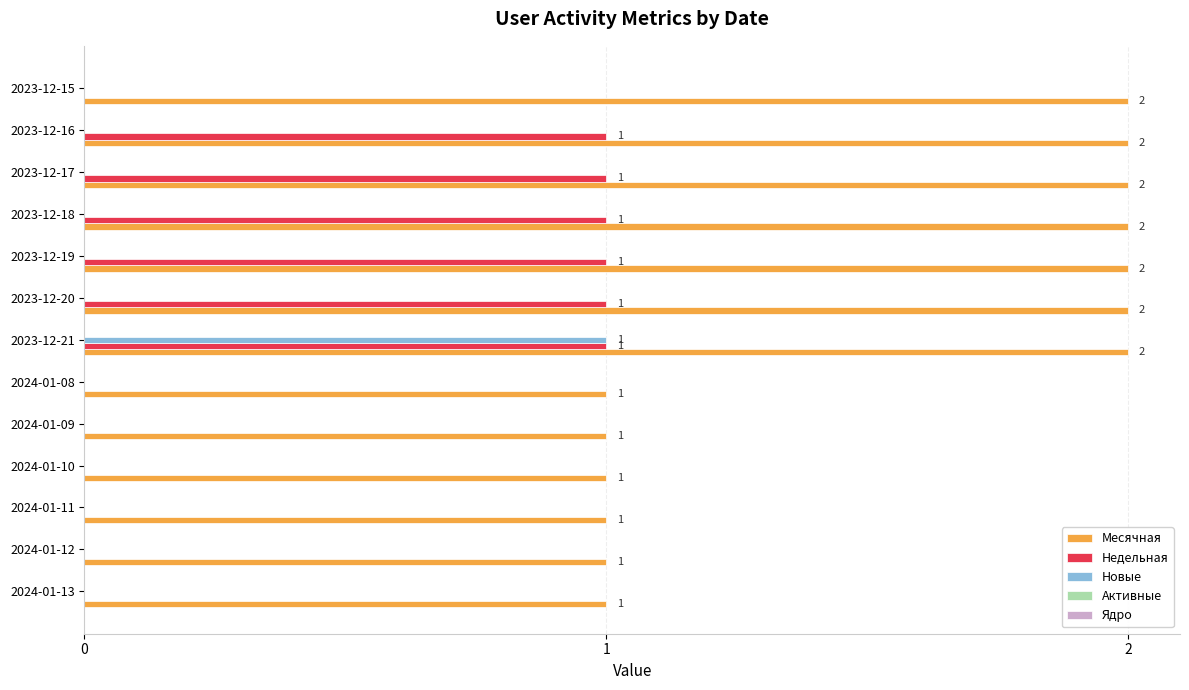

How many data points does each series have?

13